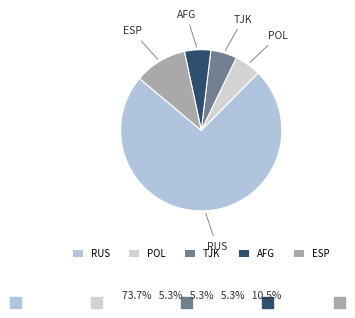

Combined, do AFG and POL account for over 50%?

No